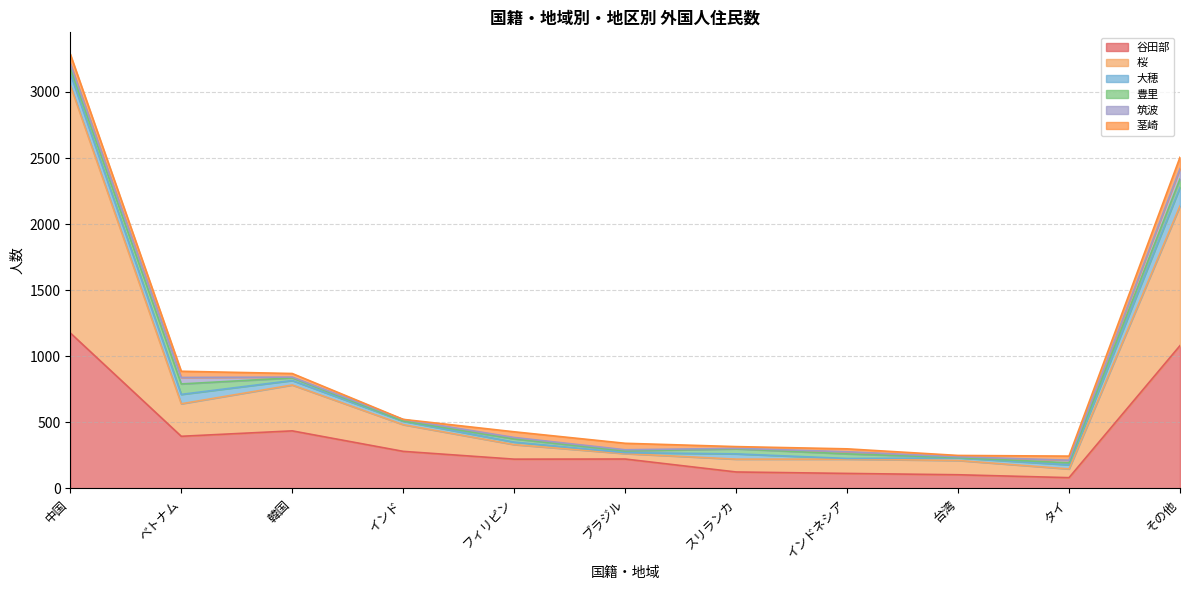

What is the average value of the 豊里 series?

30